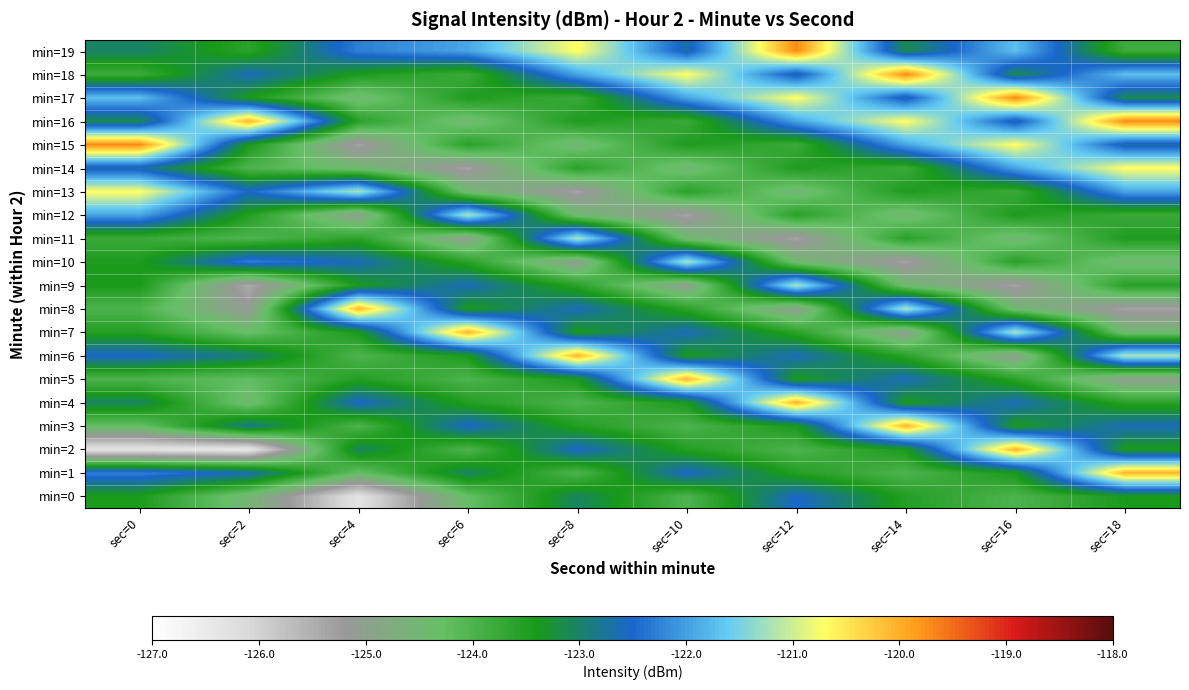

Which series has the widest spread of values?

min=2